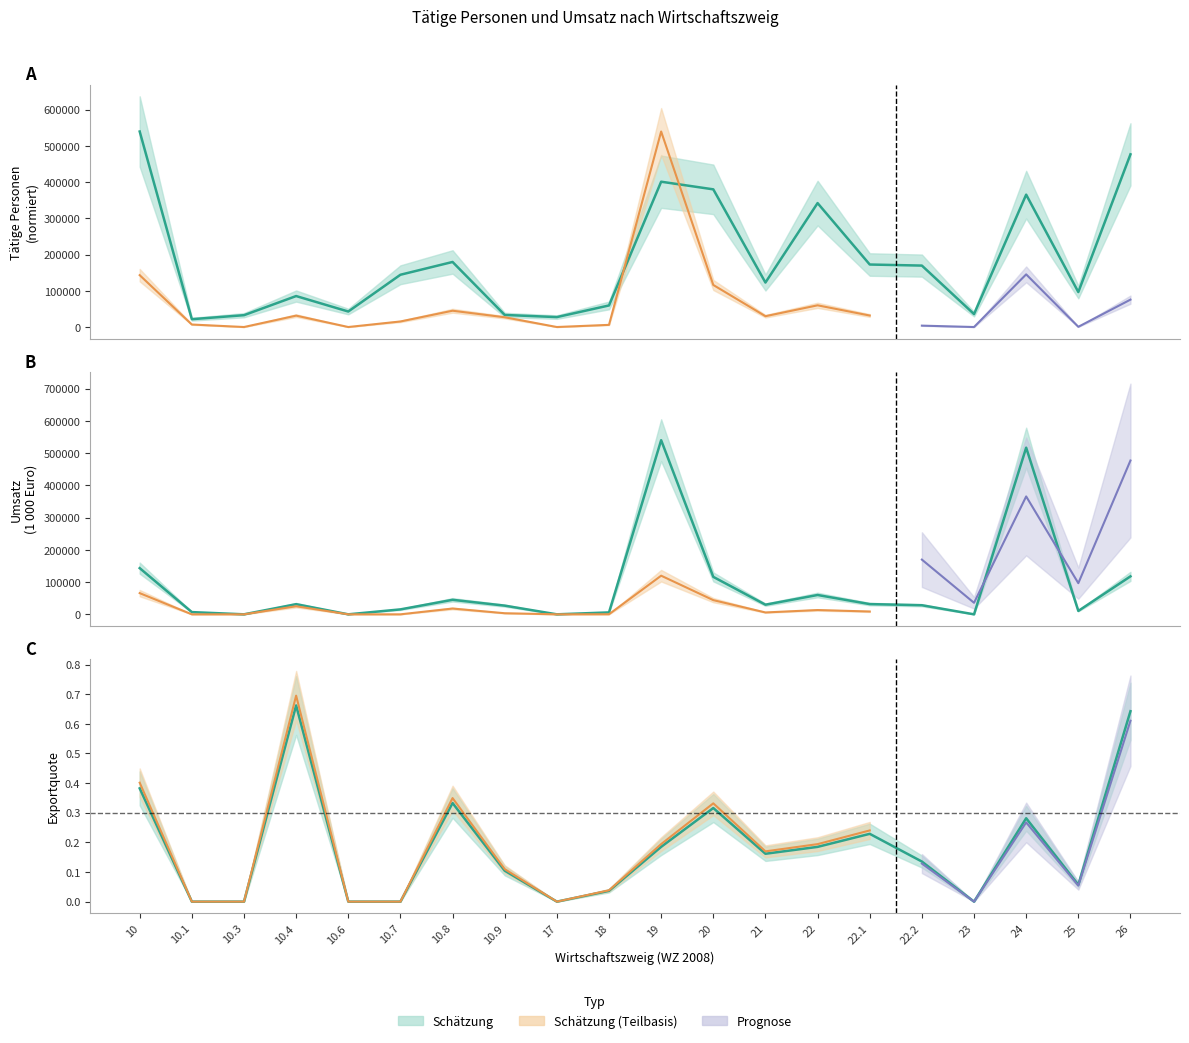

Reading right to left, extract all data points from this chart.

Tätige Personen: 26=476833.5	25=96568.5	24=365505.6	23=35738.8	22.2=169627.5	22.1=172579.4	22=342206.9	21=122819.2	20=380159.6	19=401244.4	18=59564.7	17=27410.3	10.9=33314.0	10.8=179642.8	10.7=144325.7	10.6=42802.2	10.4=85499.0	10.3=32681.5	10.1=21612.0	10=539877.2
Umsatz (1 000 Euro): 26=117707.8	25=10542.8	24=516711.1	23=0.0	22.2=28194.2	22.1=31725.7	22=59919.9	21=29895.6	20=116098.1	19=539877.2	18=5948.8	17=0.0	10.9=26942.9	10.8=45000.8	10.7=15320.6	10.6=0.0	10.4=31466.6	10.3=0.0	10.1=6904.9	10=143225.1